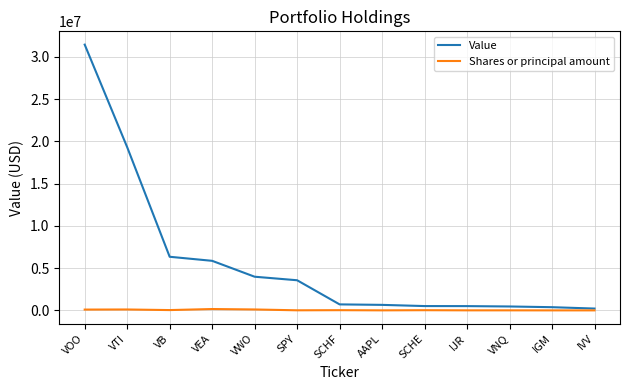

At which category is the sum across all series the highest?

VOO